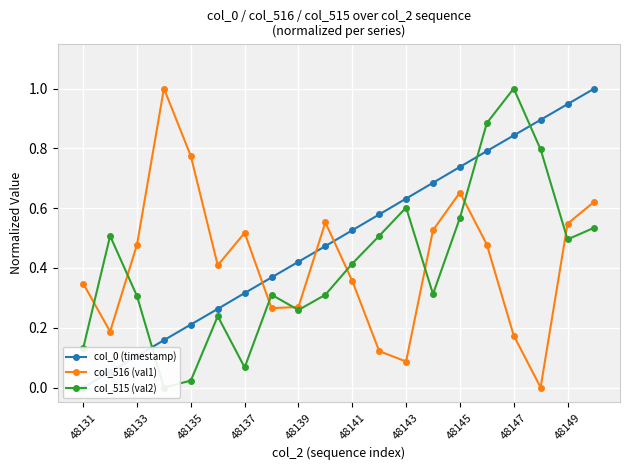

True or false: col_515 (val2) has more than 0 points higher than both neighbors.

True